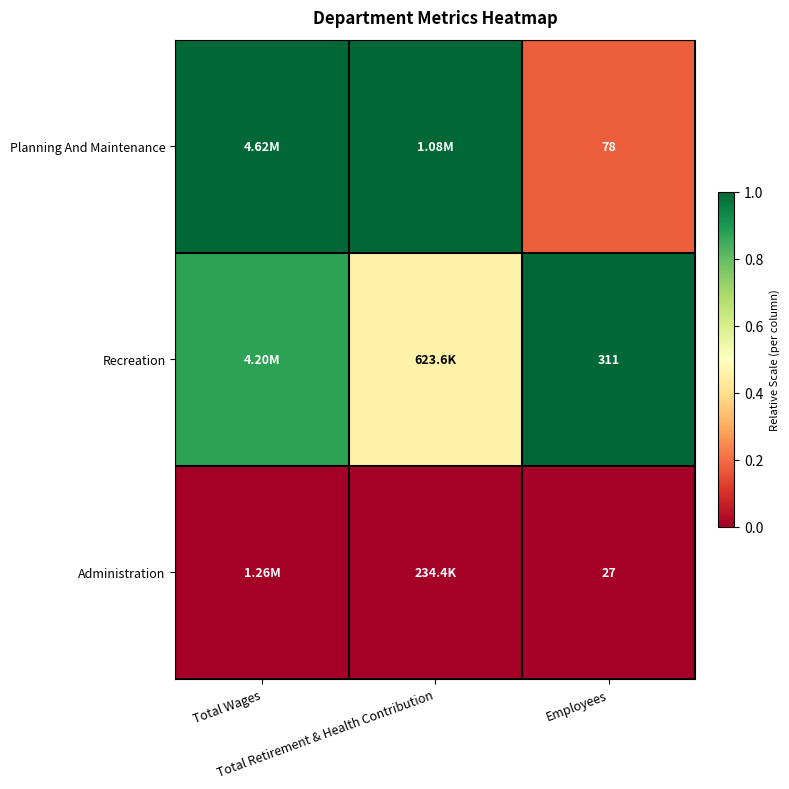

Which category has the highest value across all series?

Total Wages